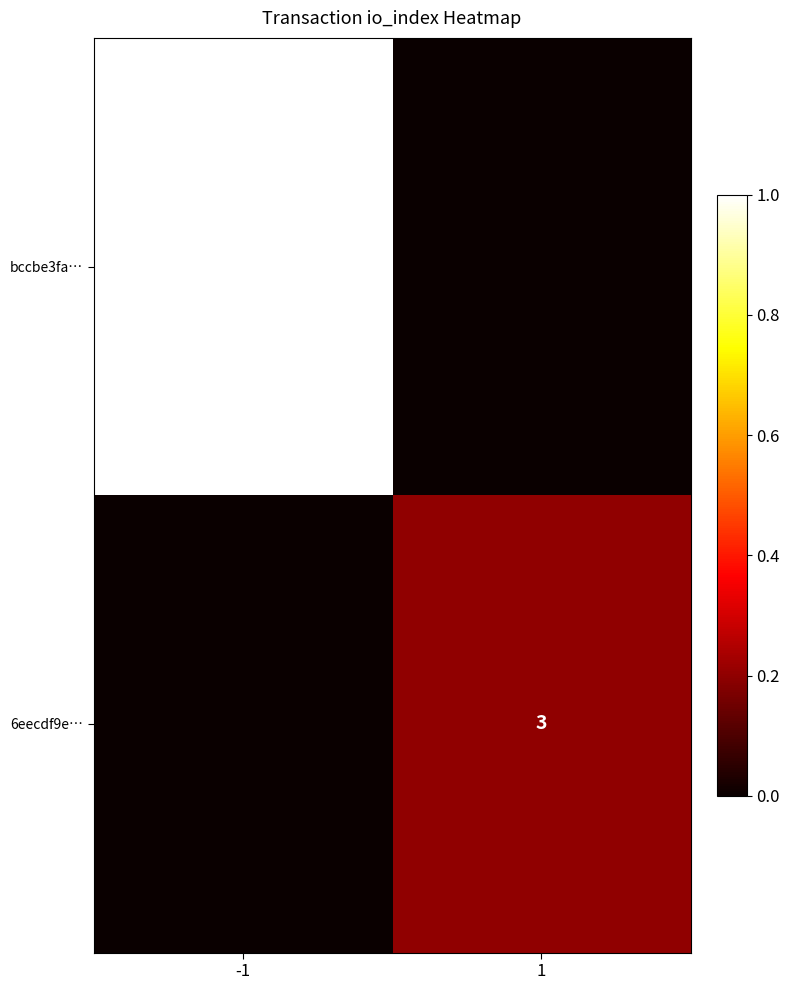

The bccbe3fa… series shows 15 at -1. True or false?

True